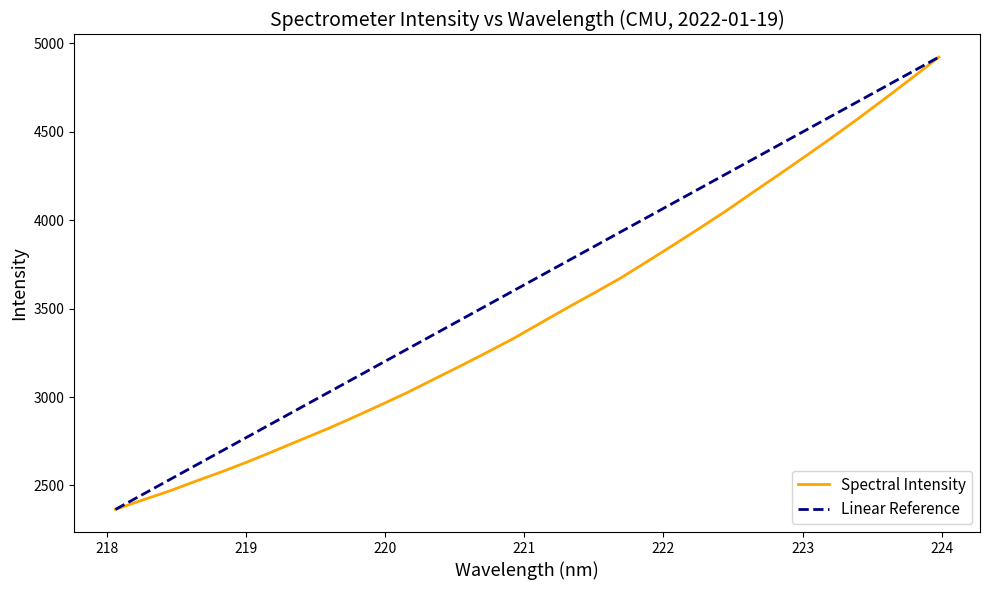

What value does the data have at 220.9264?

3333.4